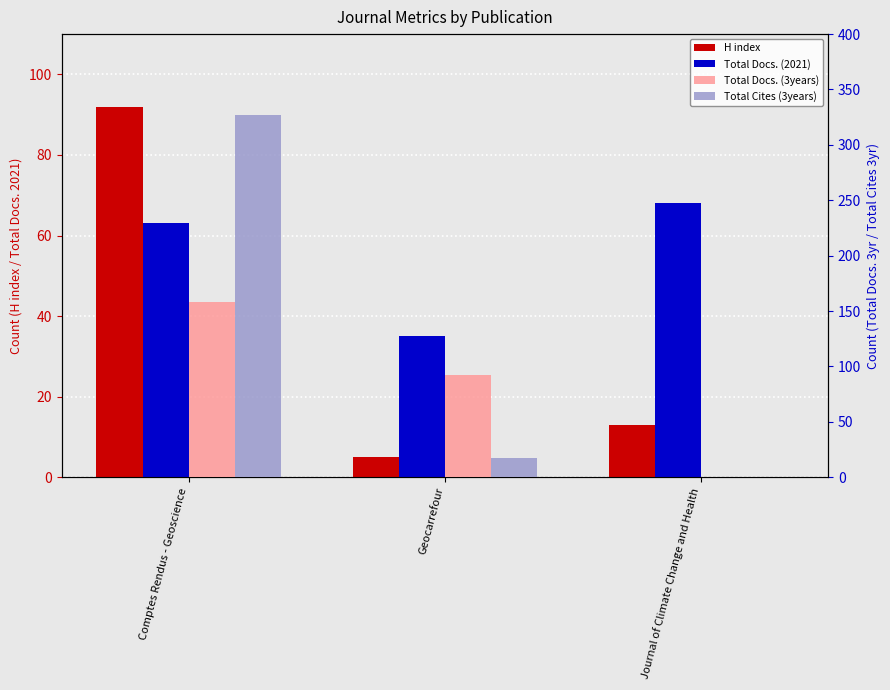

Reading right to left, list all the values displayed in this chart.

H index: Journal of Climate Change and Health=13	Geocarrefour=5	Comptes Rendus - Geoscience=92
Total Docs. (2021): Journal of Climate Change and Health=68	Geocarrefour=35	Comptes Rendus - Geoscience=63
Total Docs. (3years): Journal of Climate Change and Health=0	Geocarrefour=92	Comptes Rendus - Geoscience=158
Total Cites (3years): Journal of Climate Change and Health=0	Geocarrefour=17	Comptes Rendus - Geoscience=327